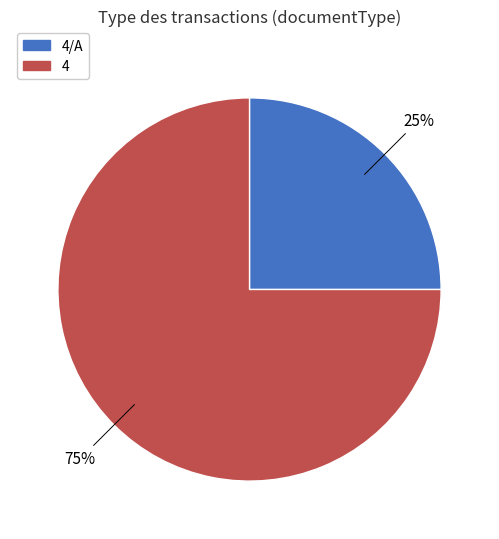

To the nearest percent, what is the average slice percentage?

50%